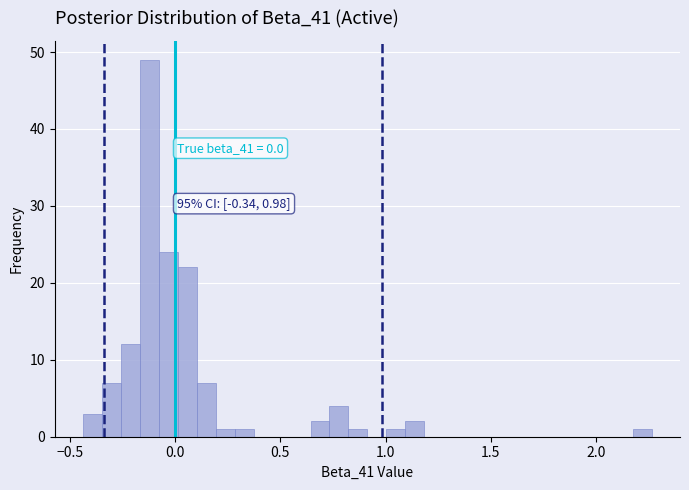

Read against the x-axis, roughly where is the centre of the tallest bar?

-0.10